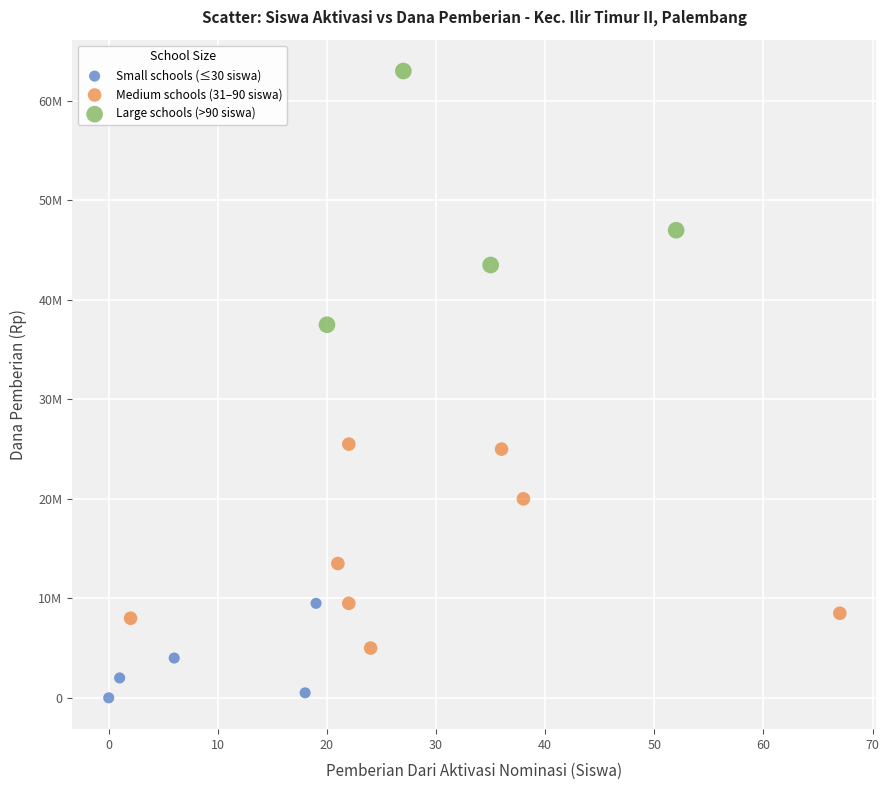

What are all the series names shown in the legend?

Small schools (≤30 siswa), Medium schools (31–90 siswa), Large schools (>90 siswa)